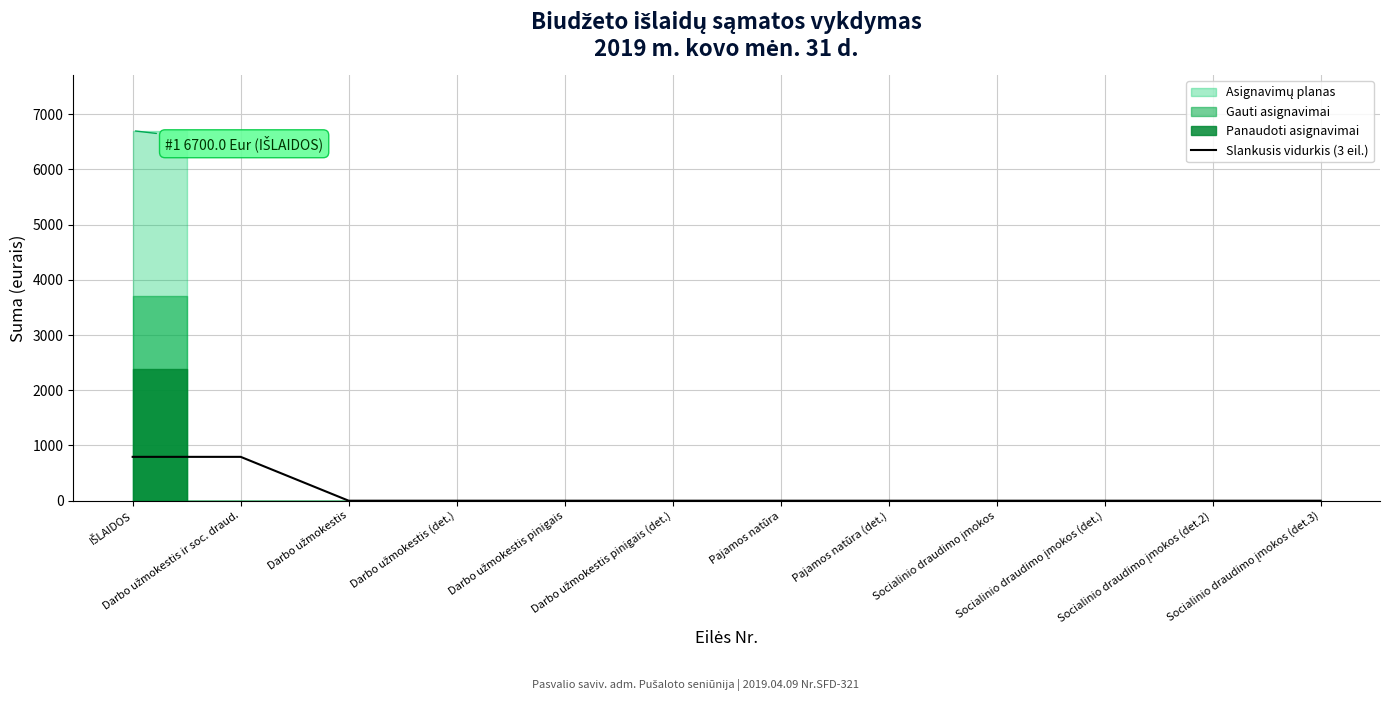

How many lines are shown in the chart?

1